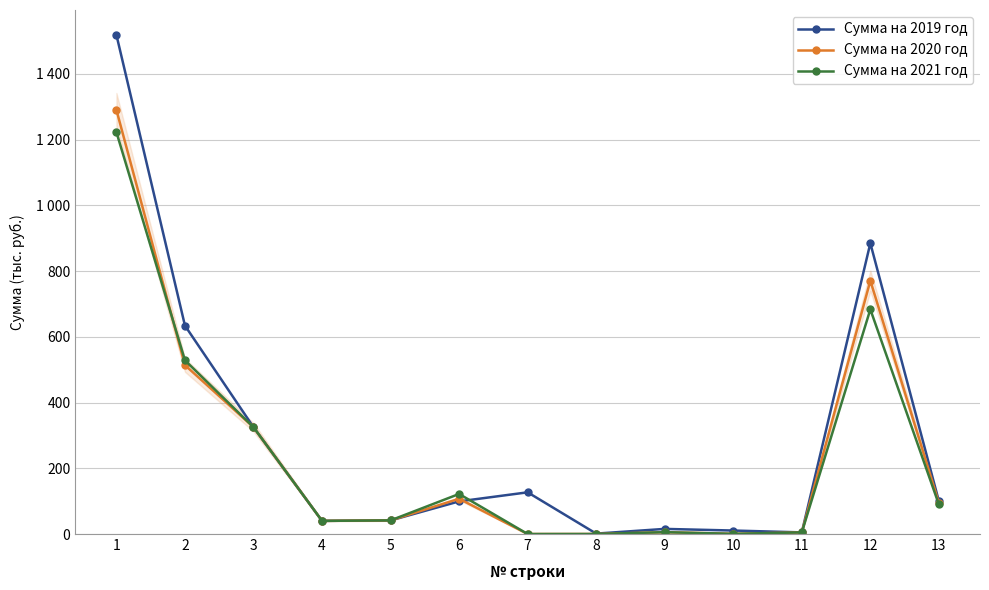

Which series has the largest total across all categories?

Сумма на 2019 год